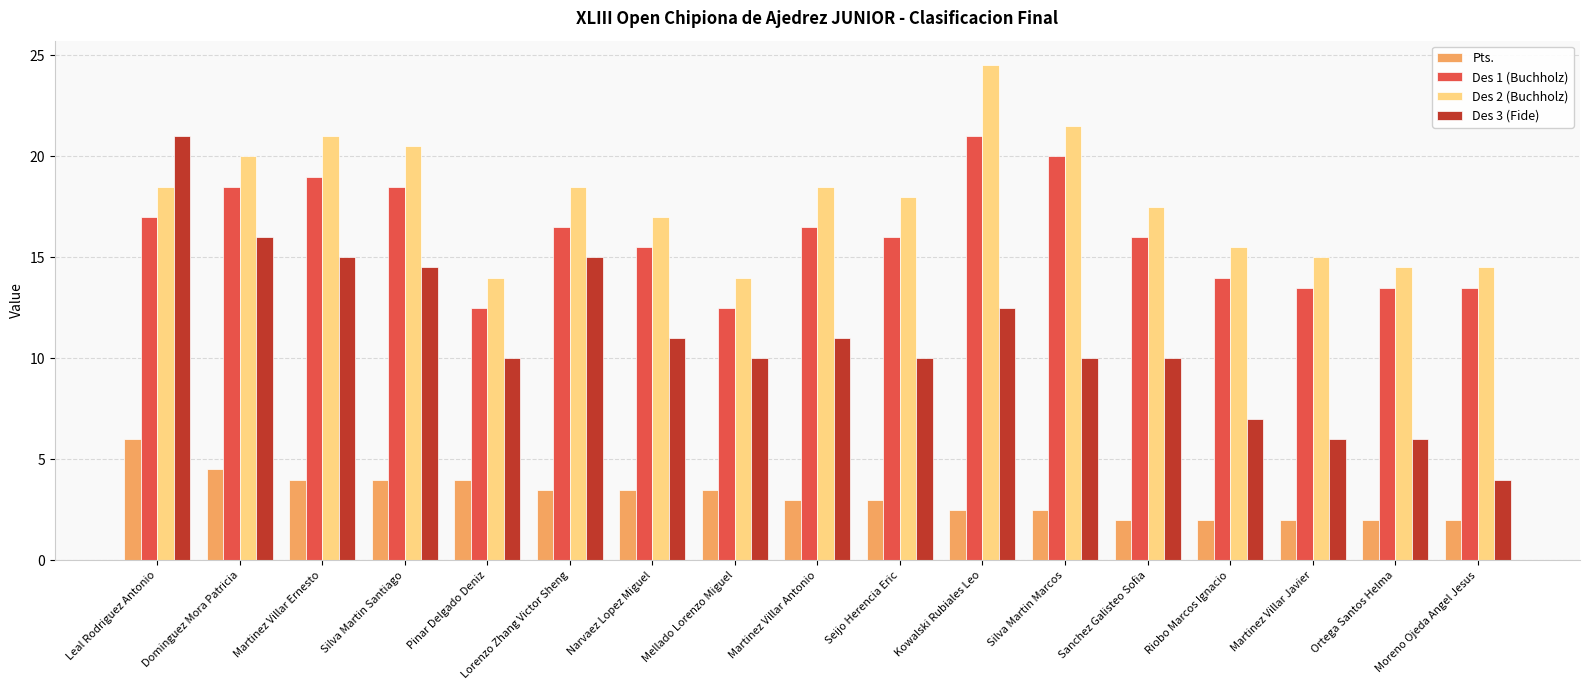

What is the label of the 17th bar from the left?

Moreno Ojeda Angel Jesus